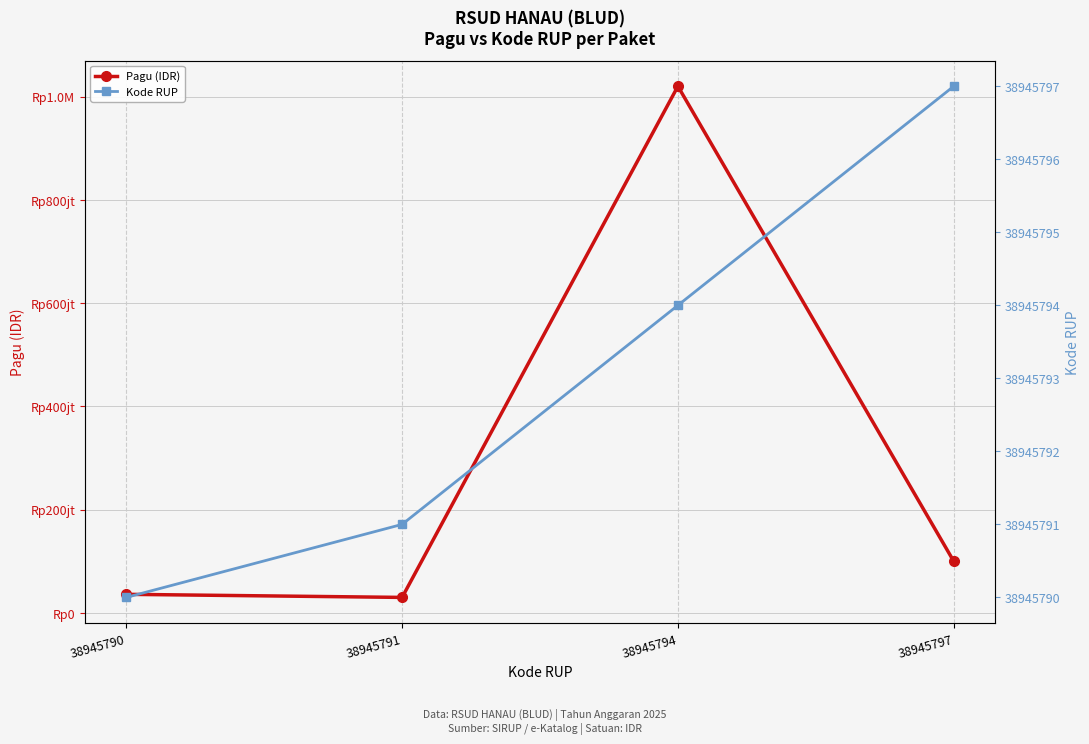

How many categories are shown in the chart?

4